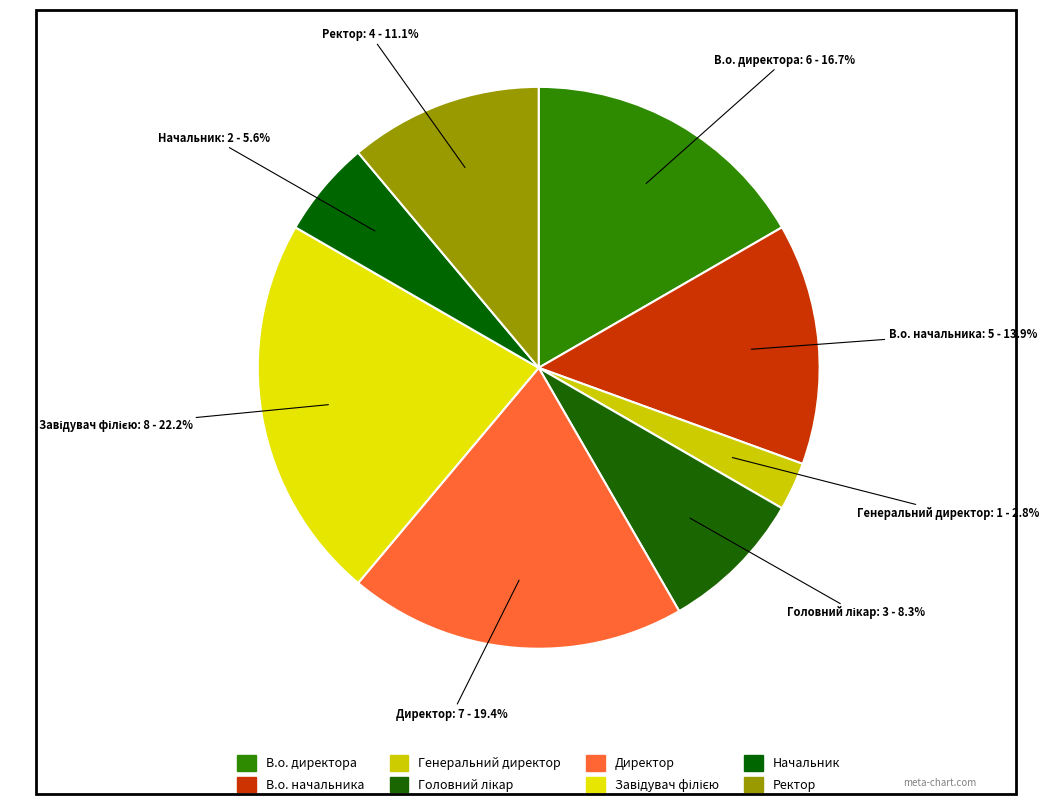

What is the largest slice in the pie chart?

Завідувач філією